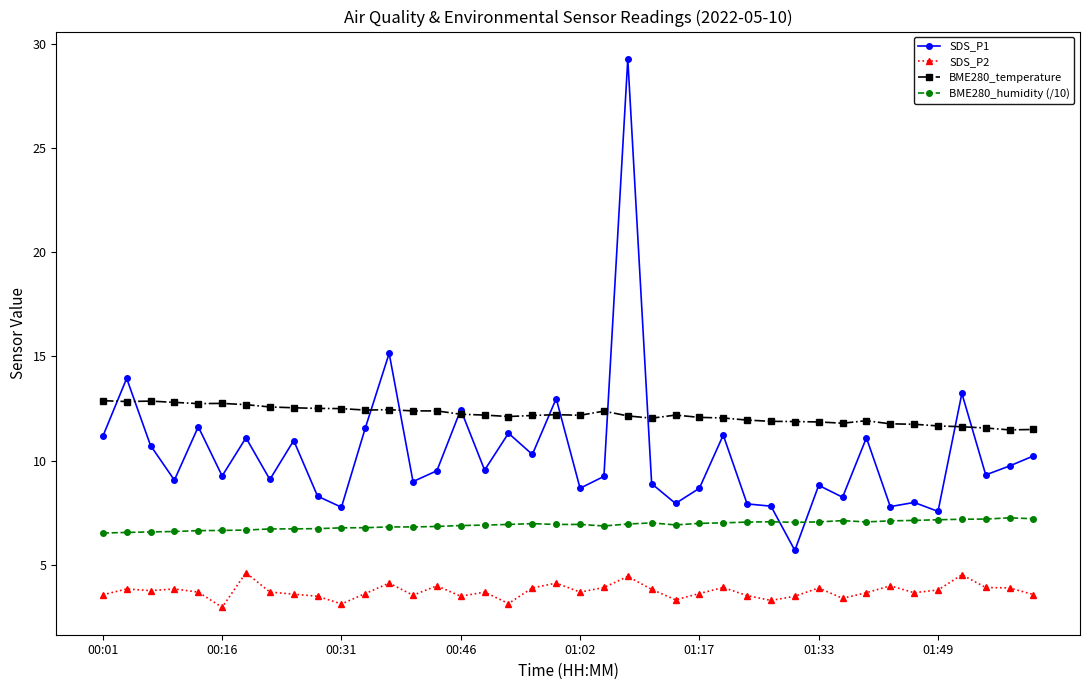

What is the difference between the maximum and minimum values in the SDS_P1 series?

23.6